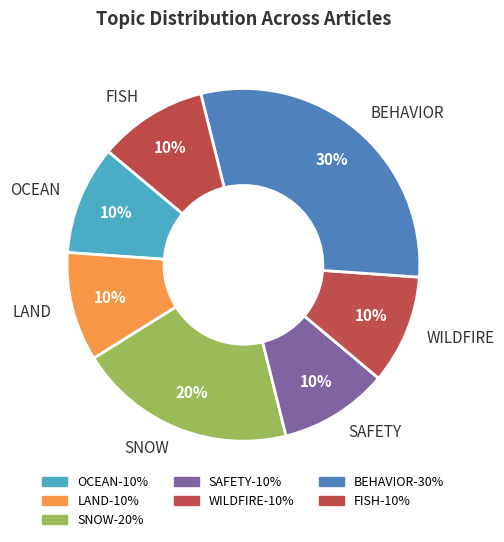

Which has a higher value, FISH or SNOW?

SNOW